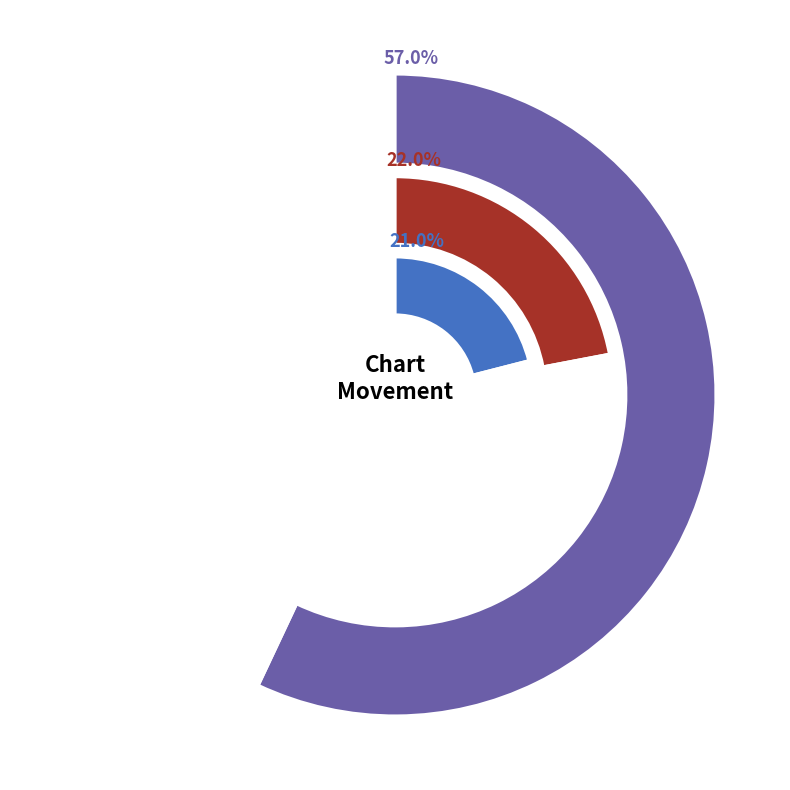

Is - the majority of the pie?

No